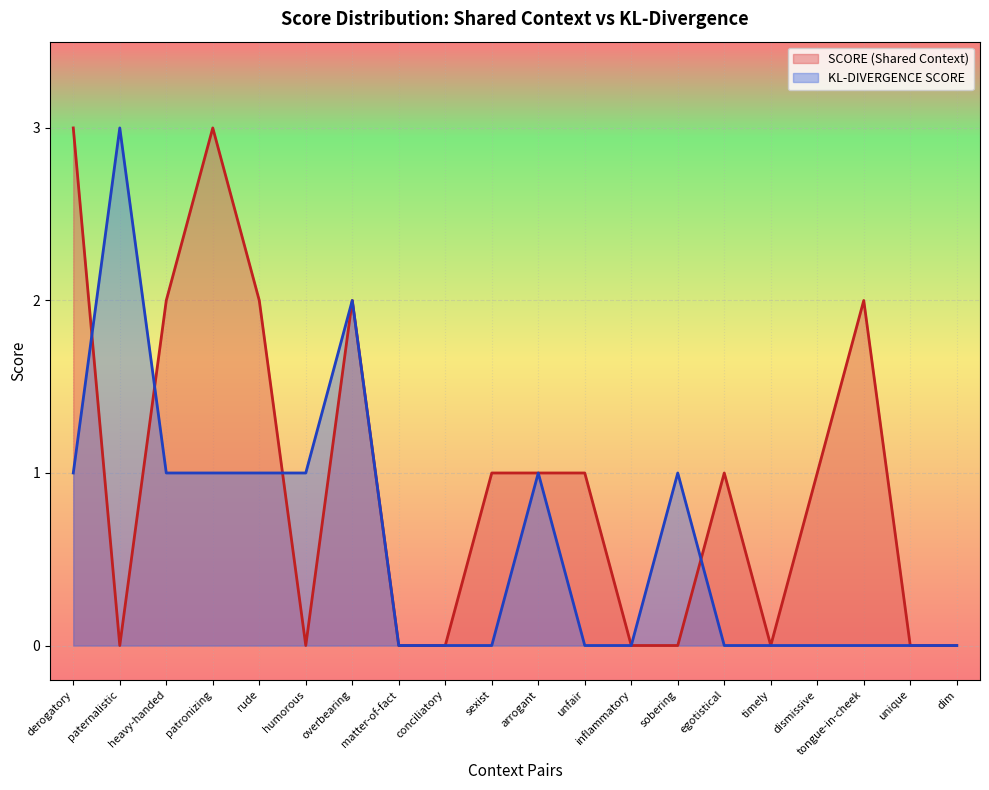

Which series has the largest range (max minus min)?

SCORE (Shared Context)